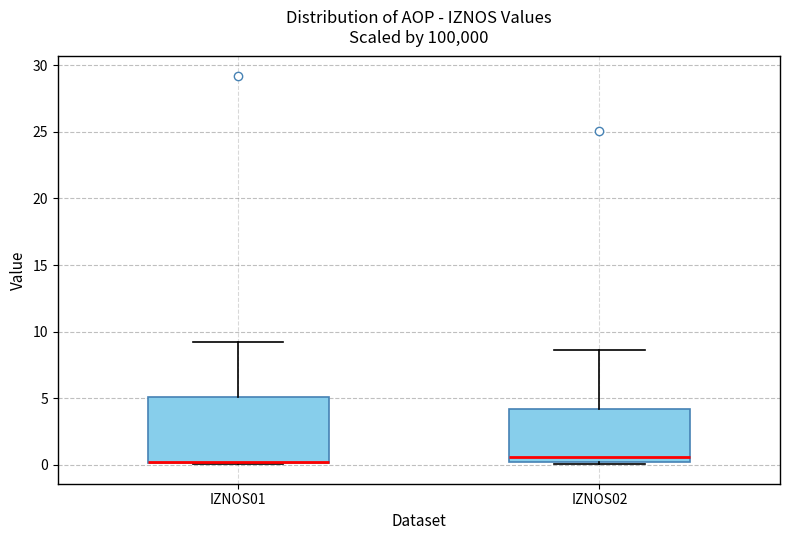

Where is the upper edge of the box for IZNOS01 on the y-axis? The values are not printed on the chart, so give them approximately, as read against the axis.

5.0